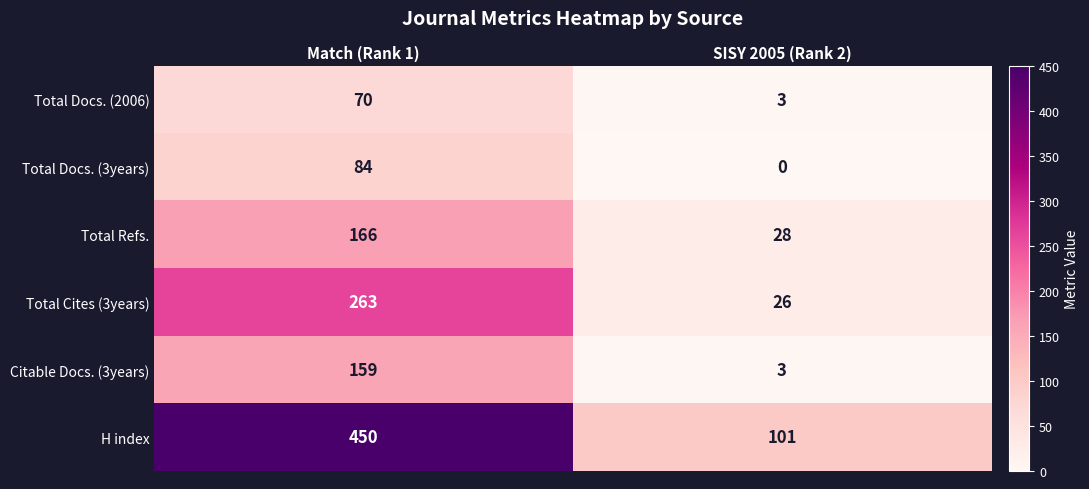

Which category has the lowest value across all series?

SISY 2005 (Rank 2)